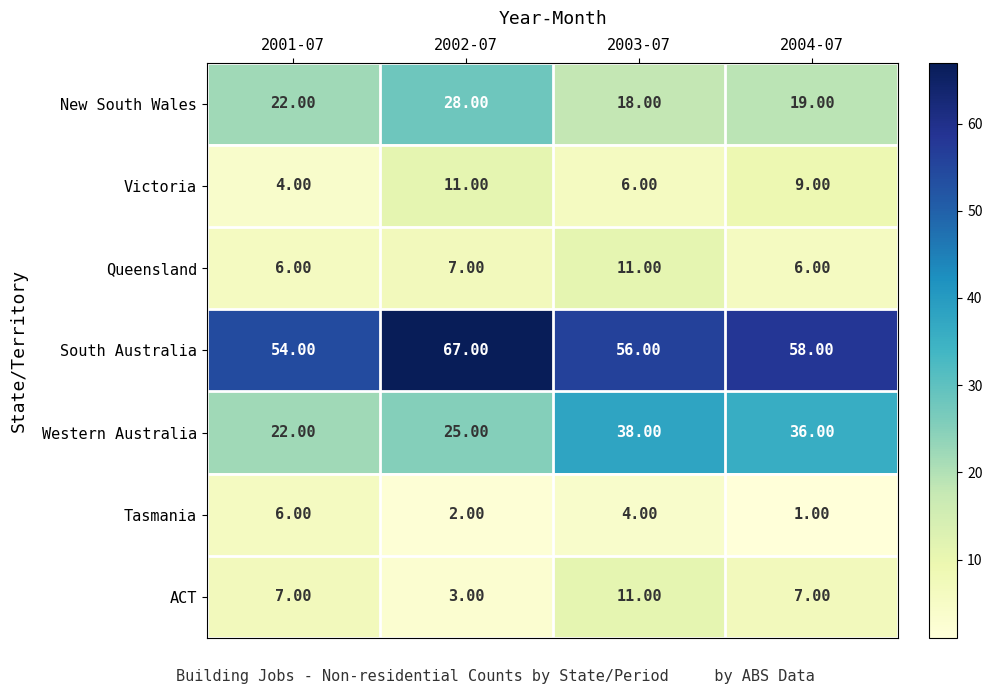

Between 2002-07 and 2004-07, which series saw the biggest shift?

Western Australia